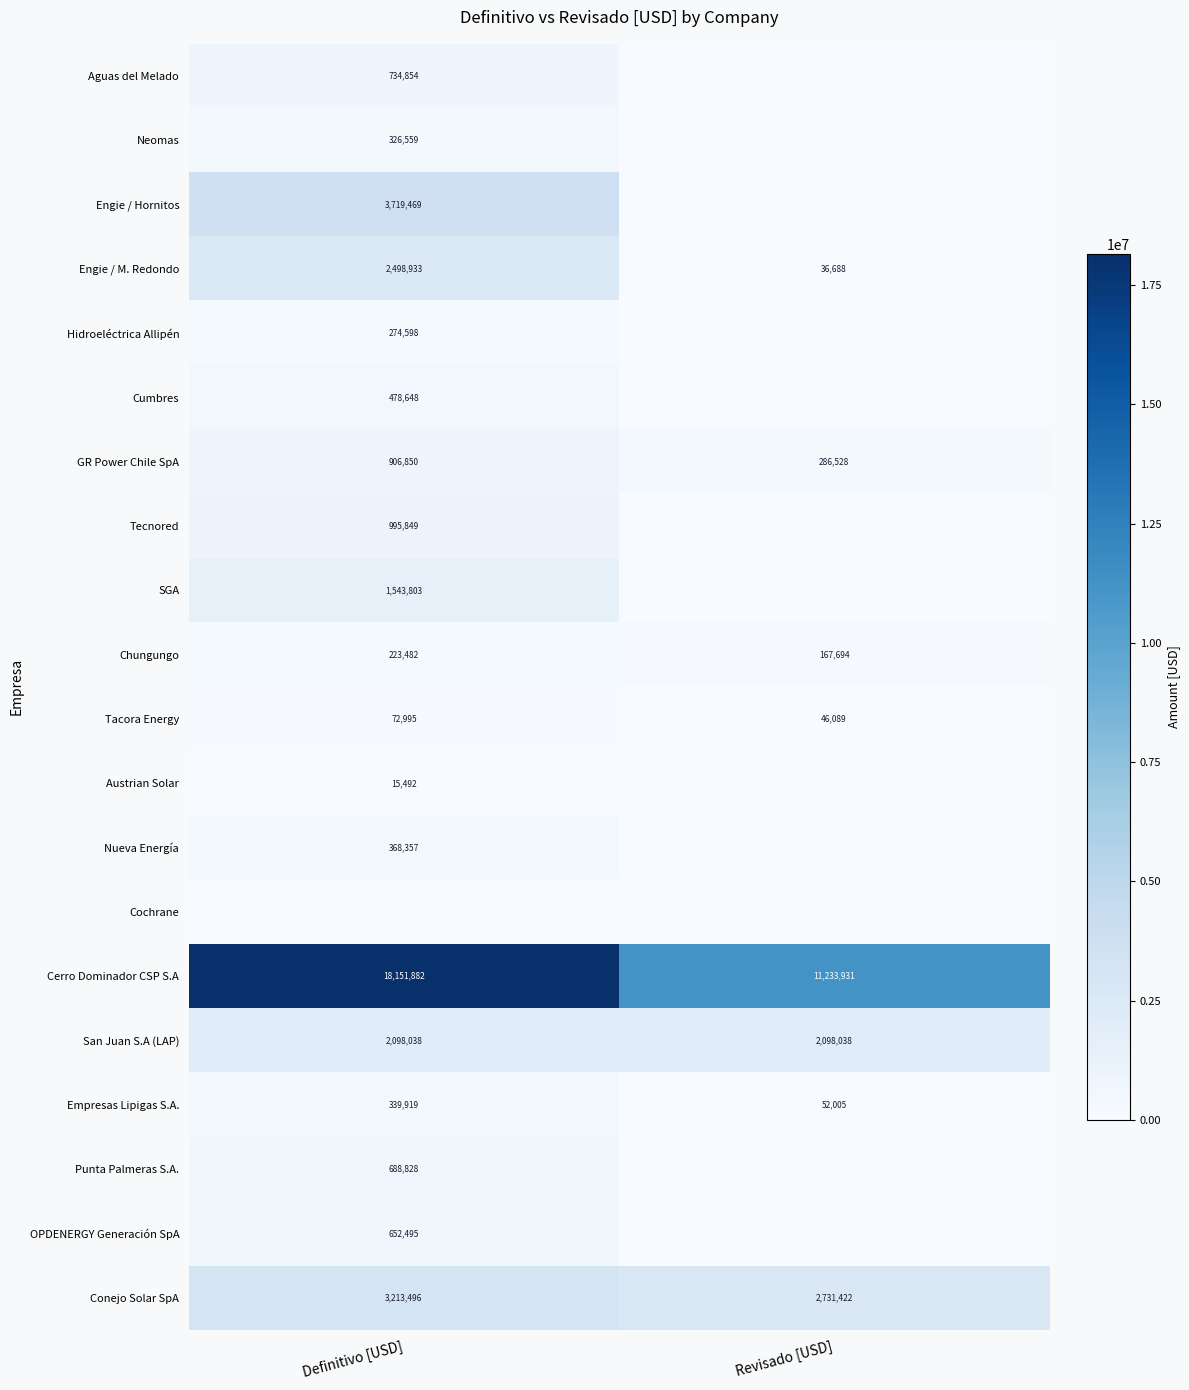

Count the number of categories in the chart.

2